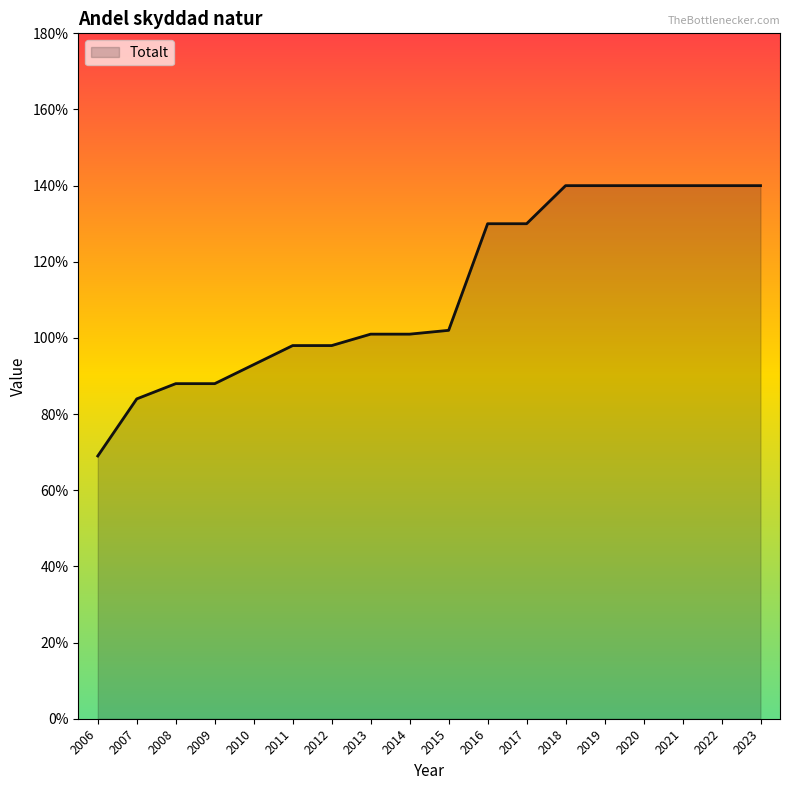

Is it true that the value at 2007 is 0.2?

False